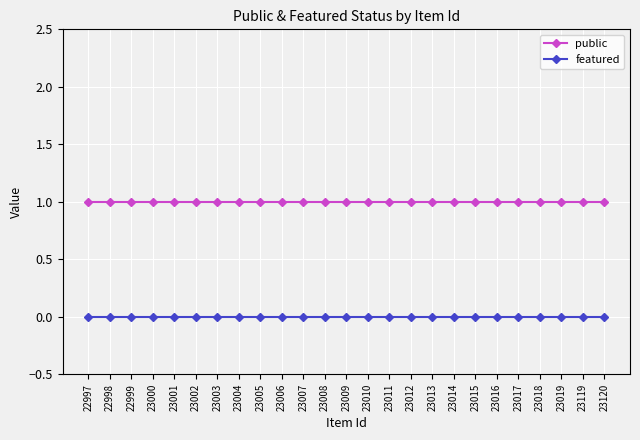

How many lines are shown in the chart?

2